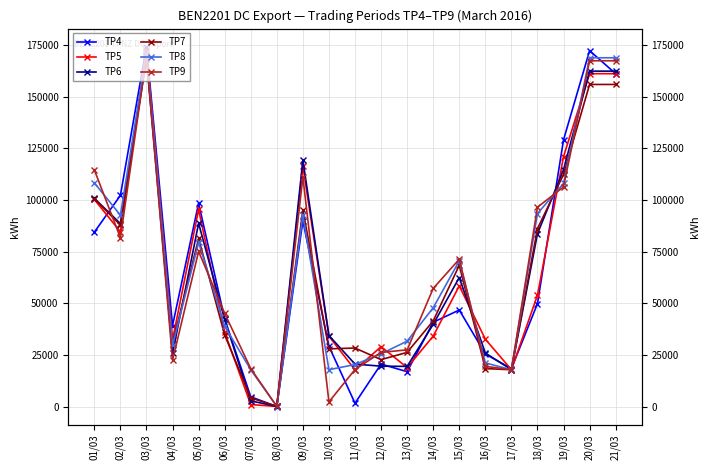

Rank the categories by TP6 value from lowest to highest.

08/03, 07/03, 17/03, 13/03, 12/03, 11/03, 04/03, 16/03, 10/03, 14/03, 06/03, 15/03, 18/03, 02/03, 05/03, 01/03, 19/03, 09/03, 20/03, 21/03, 03/03